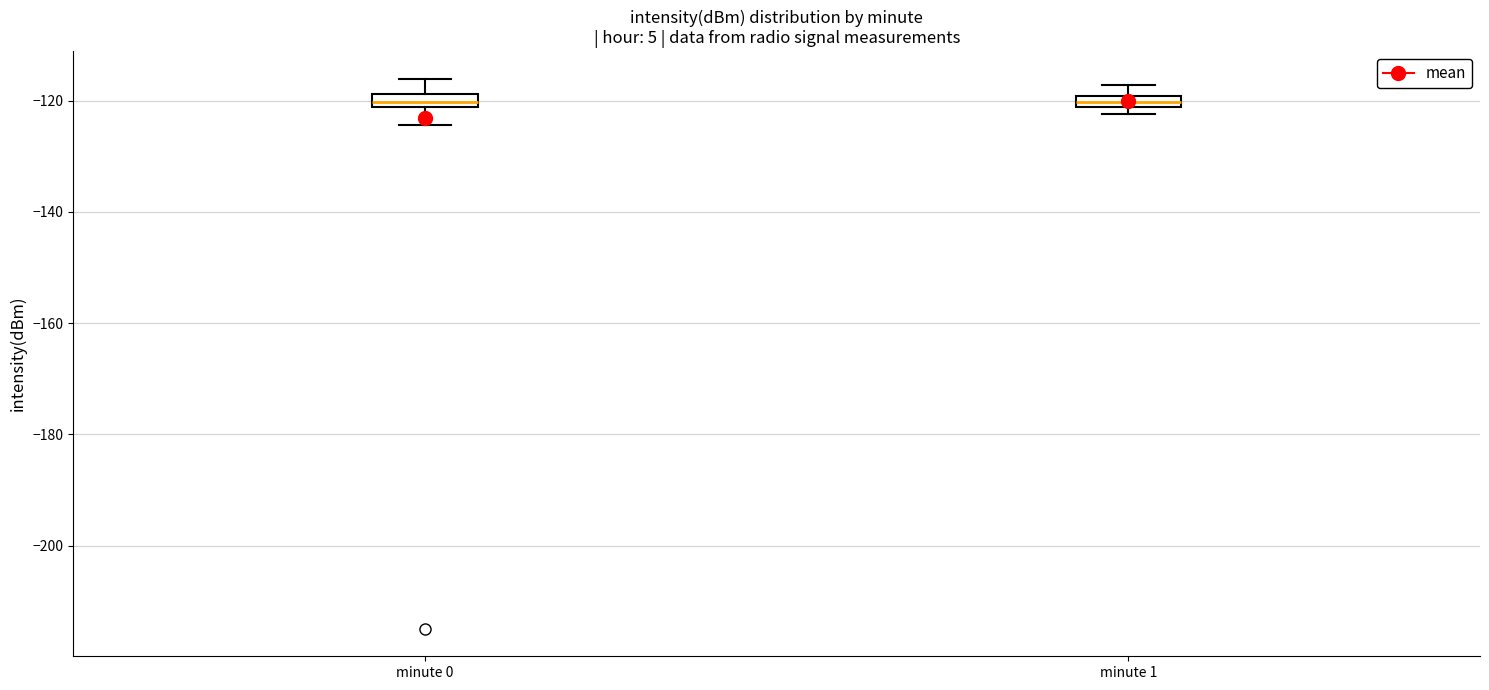

Where is the lower edge of the box for minute 1 on the y-axis? The values are not printed on the chart, so give them approximately, as read against the axis.

-122